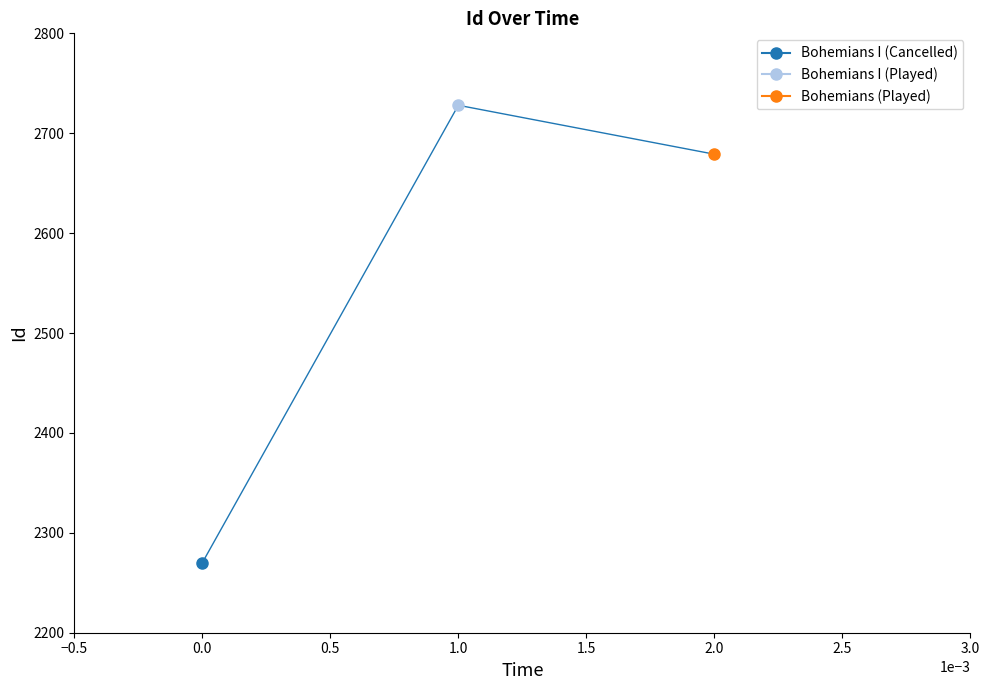

True or false: the data shows 4118 at 2.0.

False